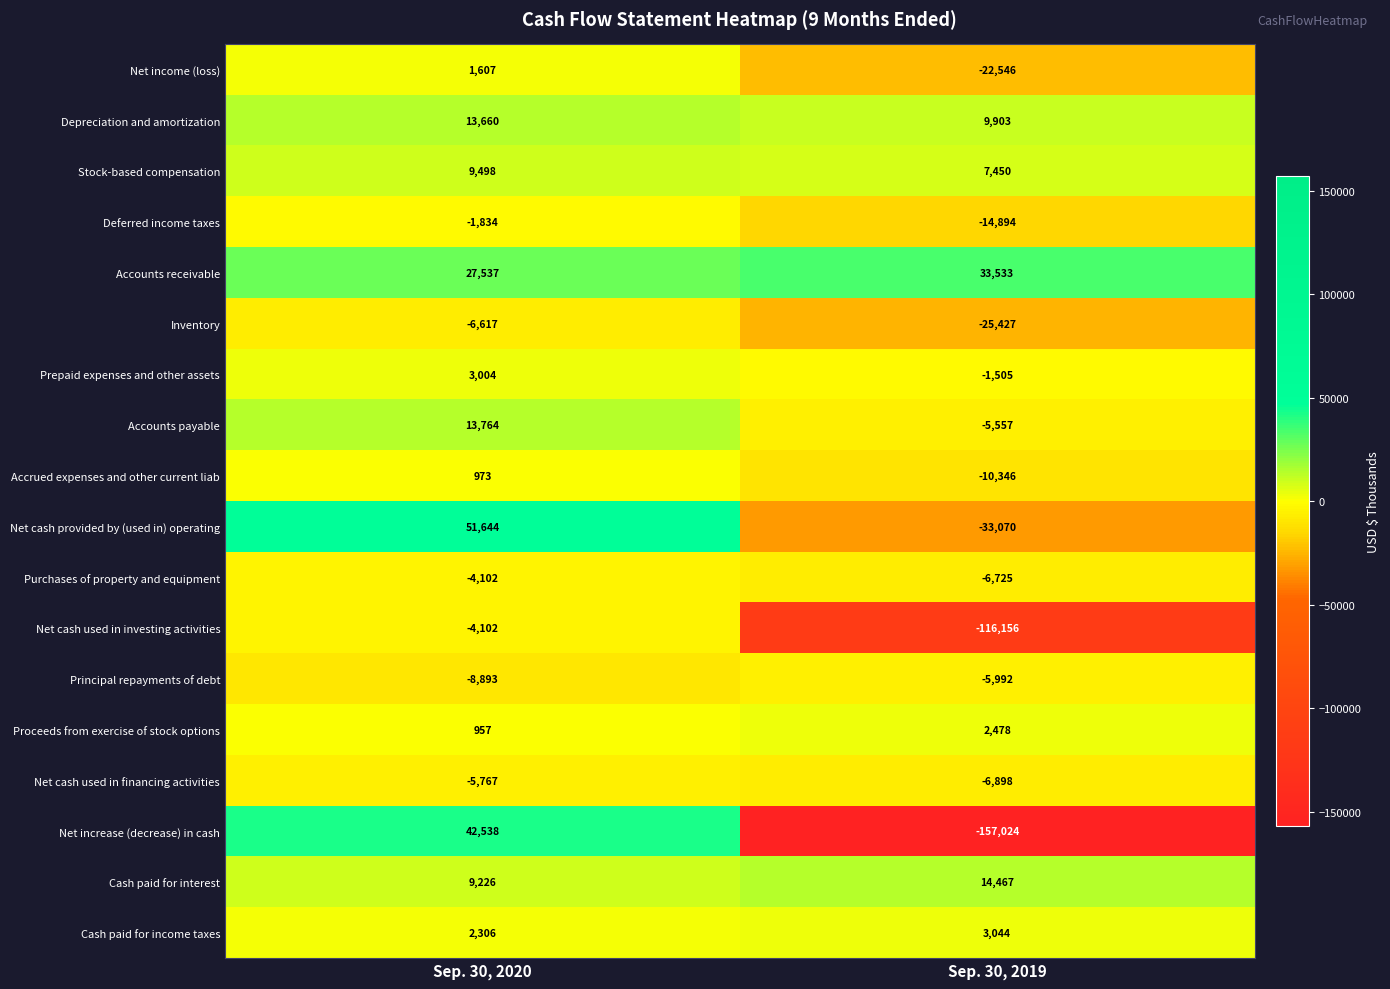

List the labels in order of Accounts payable value, largest first.

Sep. 30, 2020, Sep. 30, 2019